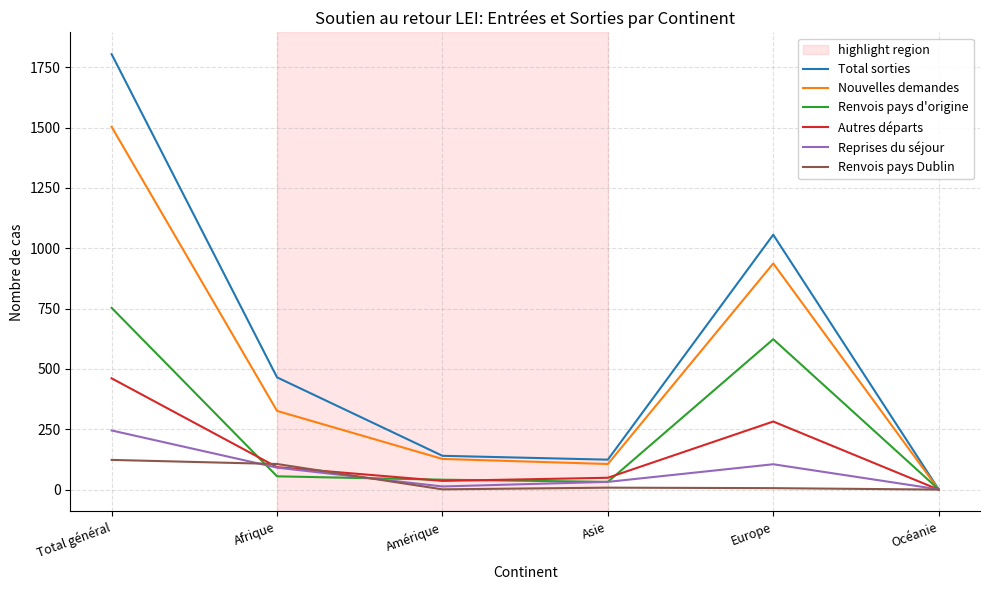

True or false: Renvois pays d'origine has a value of 55 at Afrique.

True